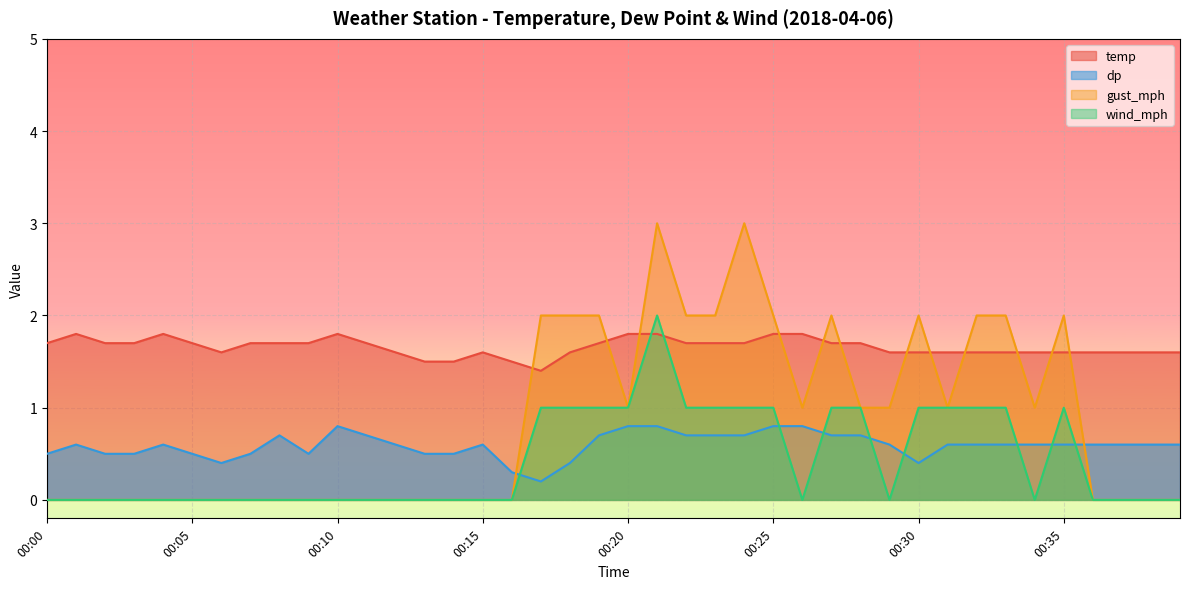

At which label does temp reach its peak?

00:01